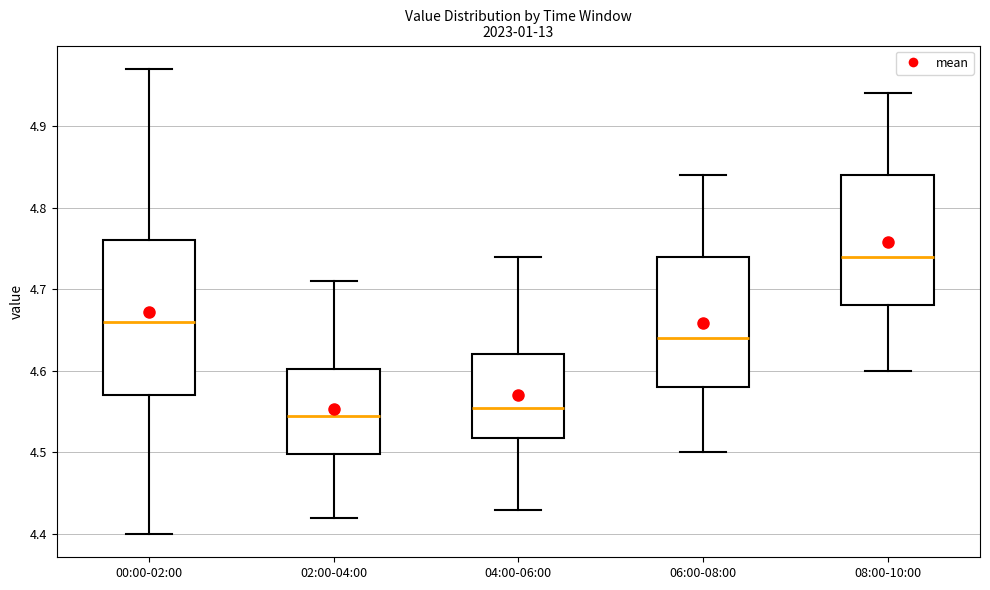

Reading left to right, transcribe this box plot: for each box, give where its median line is, the range the box spans, and where its two whiskers end, as read against the y-axis. The values are not printed on the chart, so give them approximately, as read against the axis.

00:00-02:00: median 4.66, box 4.57 to 4.76, whiskers 4.40 to 4.97
02:00-04:00: median 4.55, box 4.50 to 4.60, whiskers 4.42 to 4.71
04:00-06:00: median 4.56, box 4.52 to 4.62, whiskers 4.43 to 4.74
06:00-08:00: median 4.64, box 4.58 to 4.74, whiskers 4.50 to 4.84
08:00-10:00: median 4.74, box 4.68 to 4.84, whiskers 4.60 to 4.94